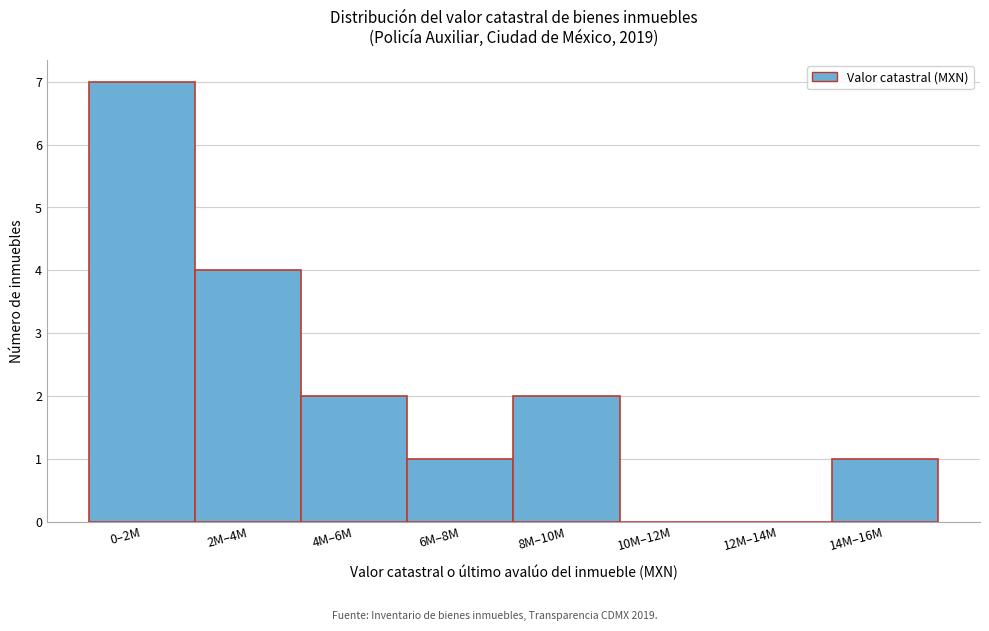

Reading left to right, transcribe all the data shown in this chart.

0–2M=7	2M–4M=4	4M–6M=2	6M–8M=1	8M–10M=2	10M–12M=0	12M–14M=0	14M–16M=1